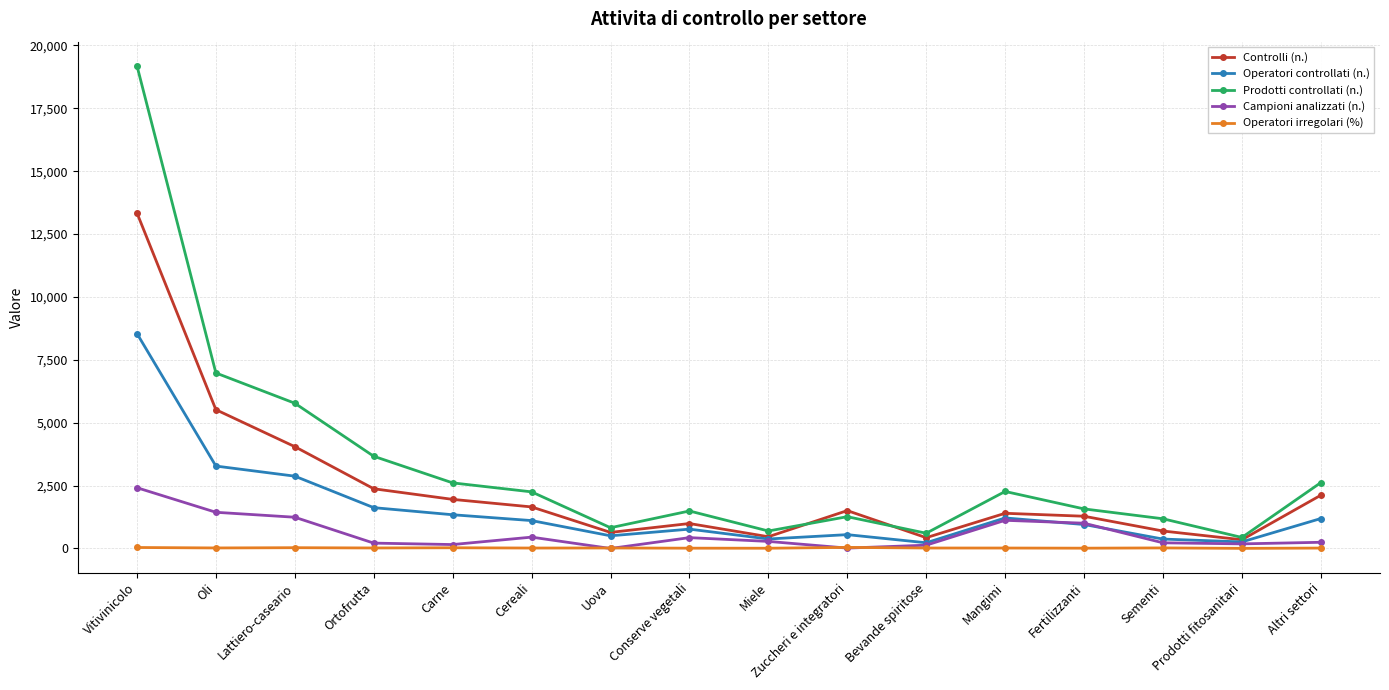

Which series has the largest range (max minus min)?

Prodotti controllati (n.)